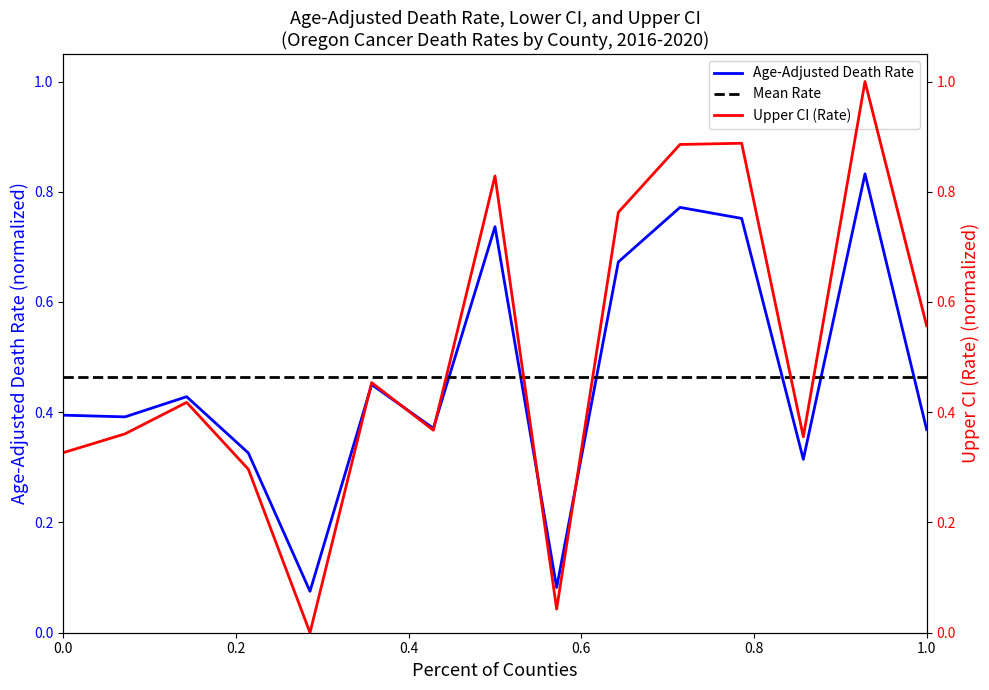

The value of Upper CI (Rate) at Lane is 0.2. True or false?

False